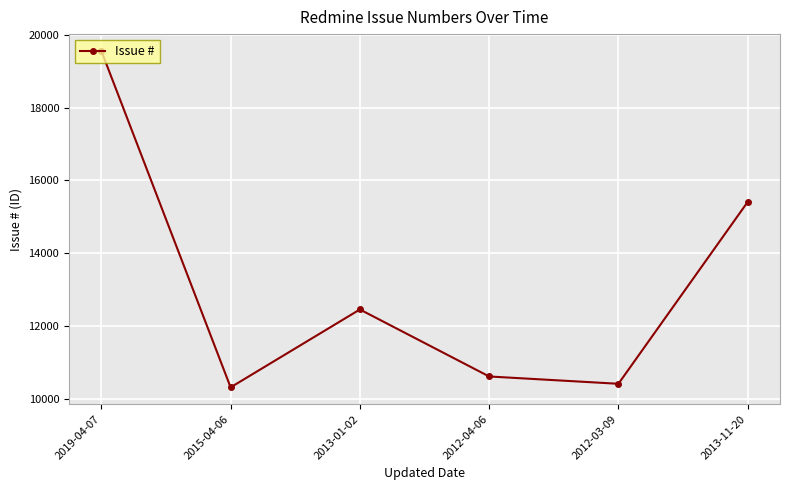

Read the value at 2013-01-02.

12453